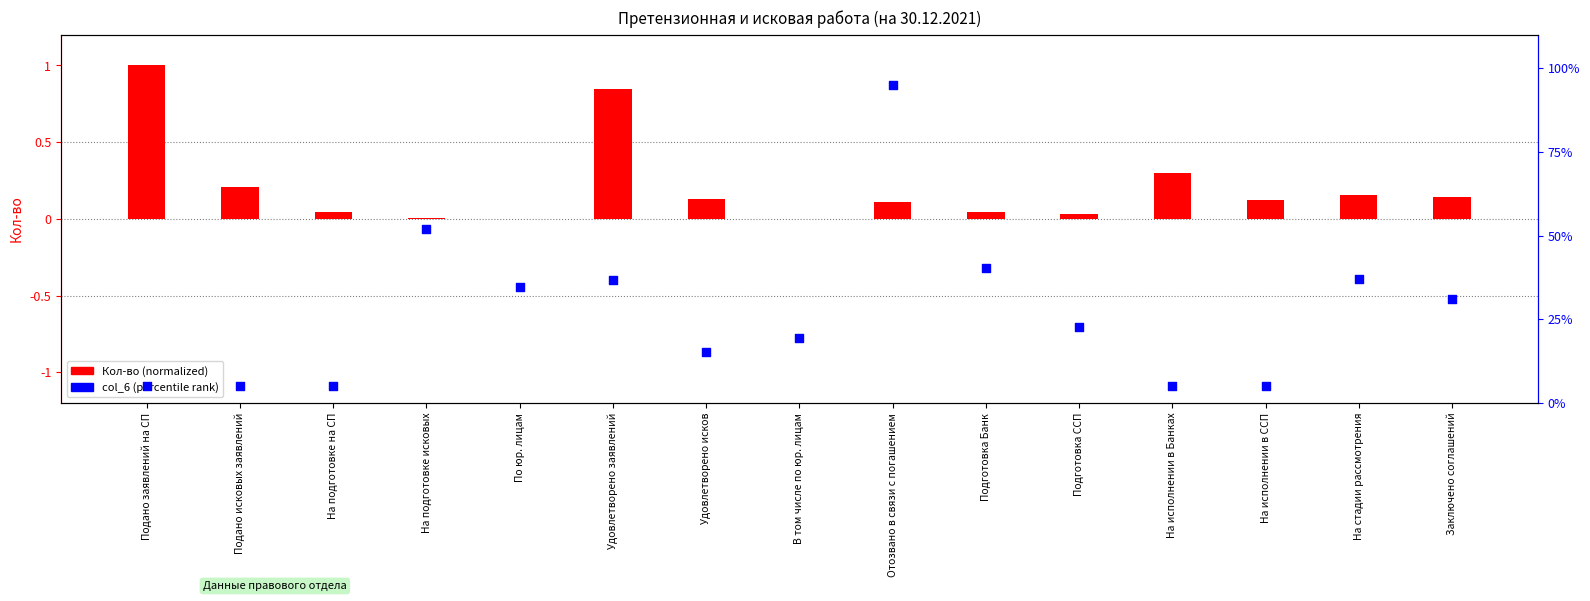

Which series has the largest total across all categories?

col_6 (percentile)